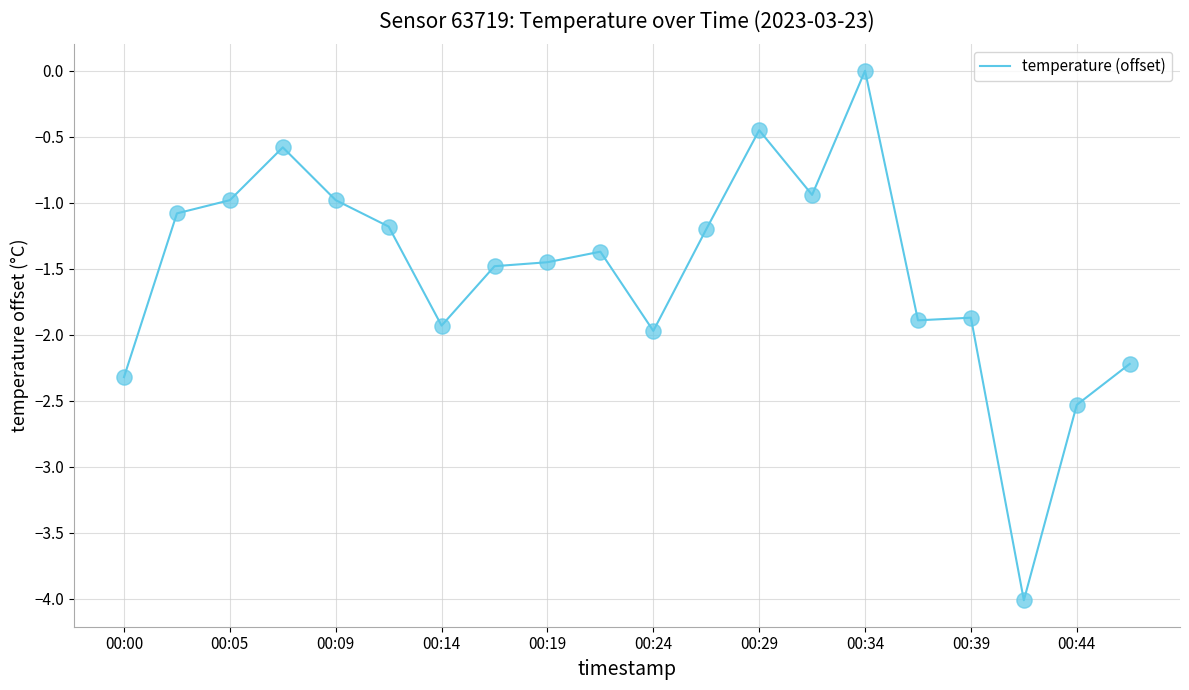

What is the smallest value displayed?

-4.0